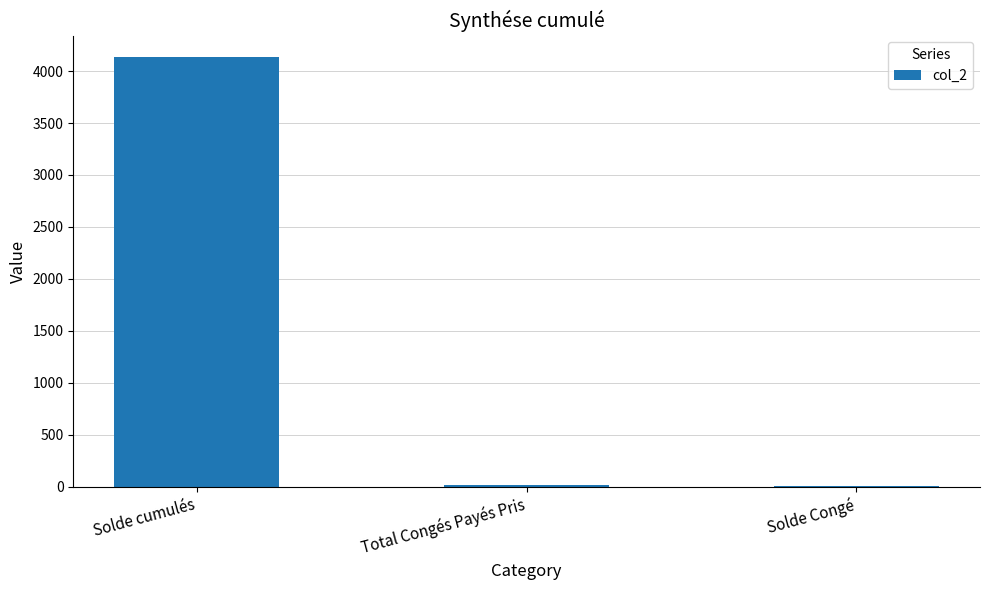

The chart shows a value of 1376.5 at Solde cumulés. True or false?

False